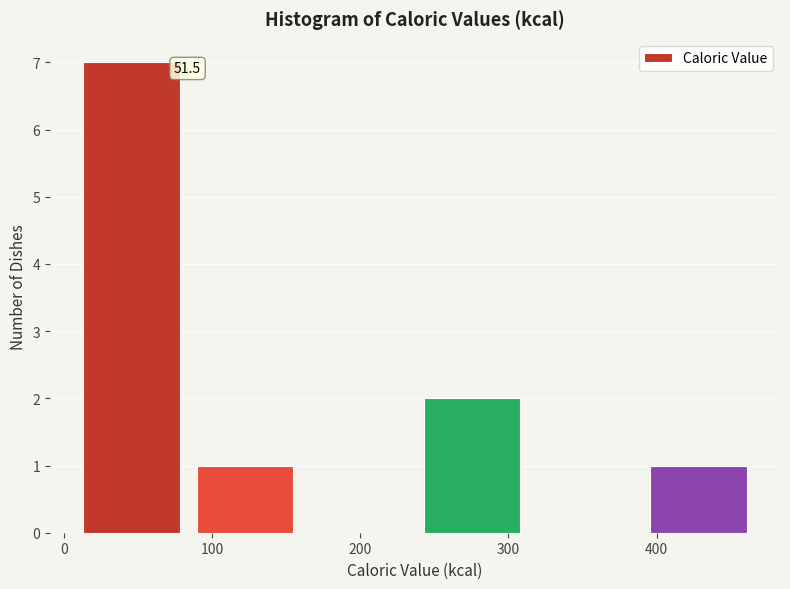

Over which range of the x-axis is the bar tallest?

10 to 90